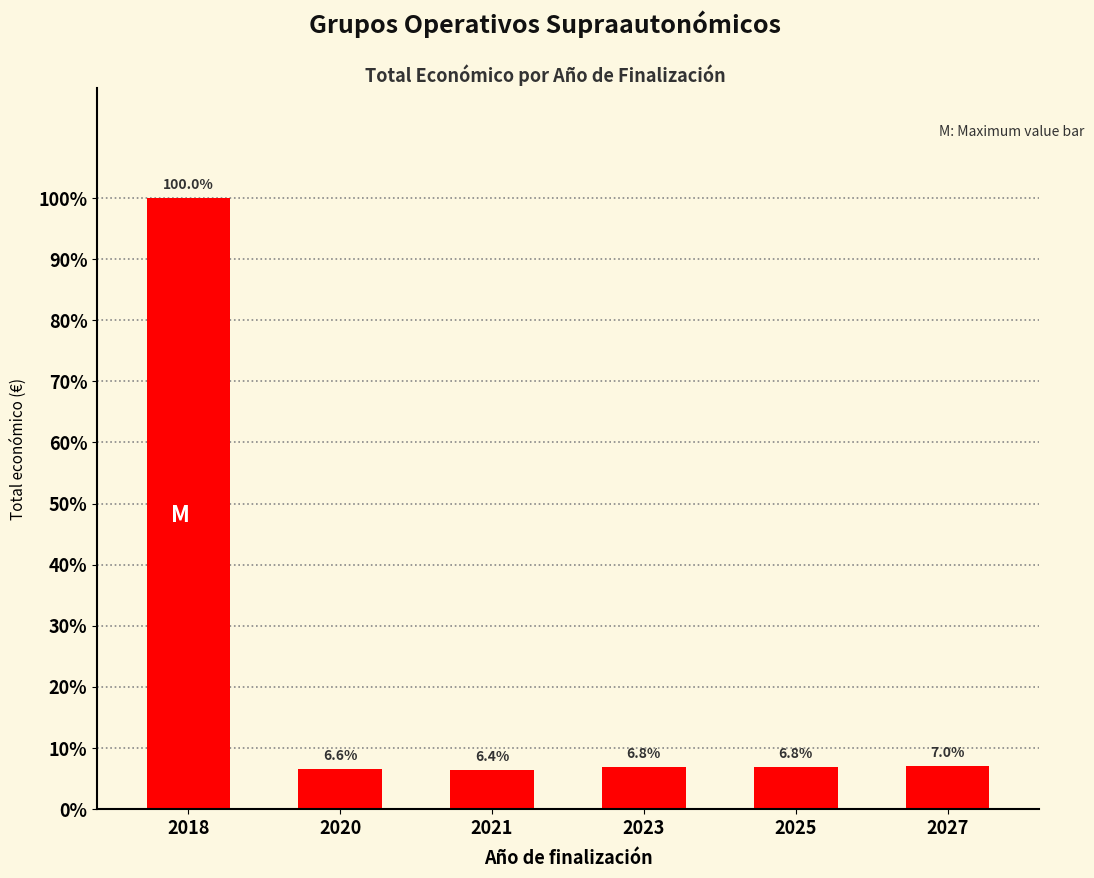

Are the bars horizontal?

No